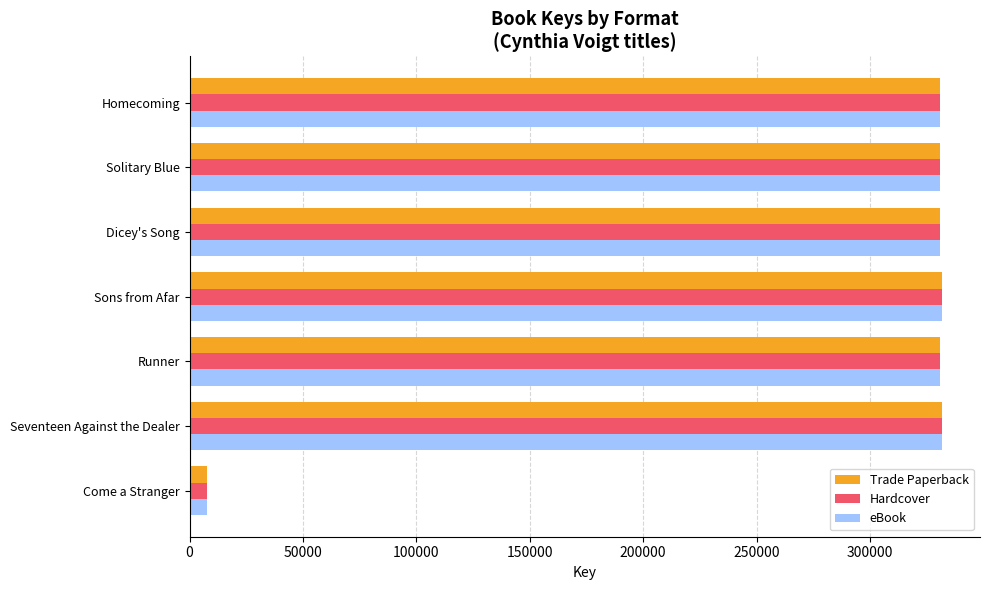

What is the sum of the eBook values at Runner and Homecoming?

661896